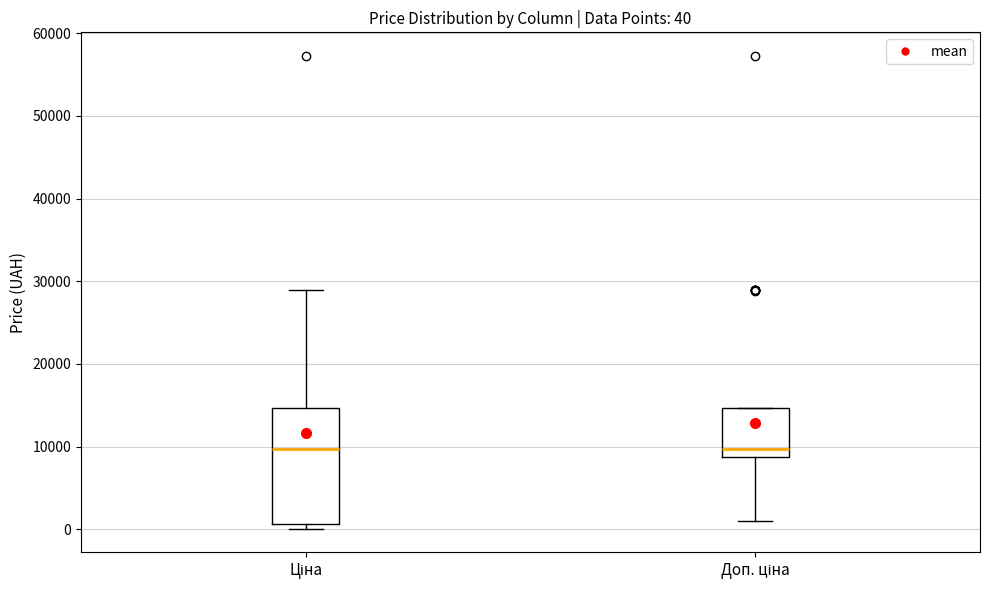

Comparing the boxes themselves (not the whiskers), which one is the tallest?

Ціна